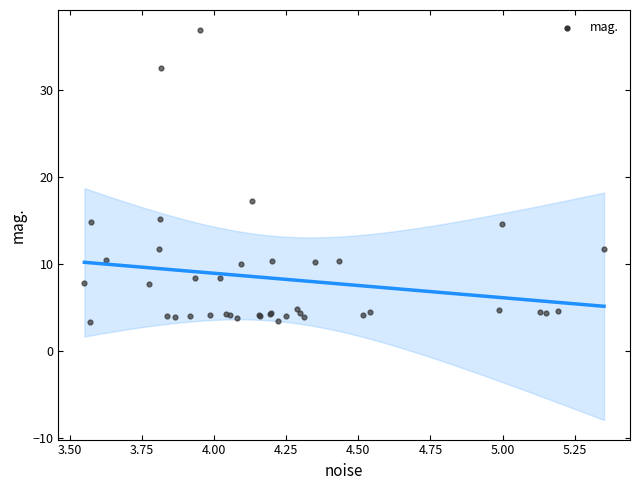

What Y value in the scatter plot is closest to 20?

17.2